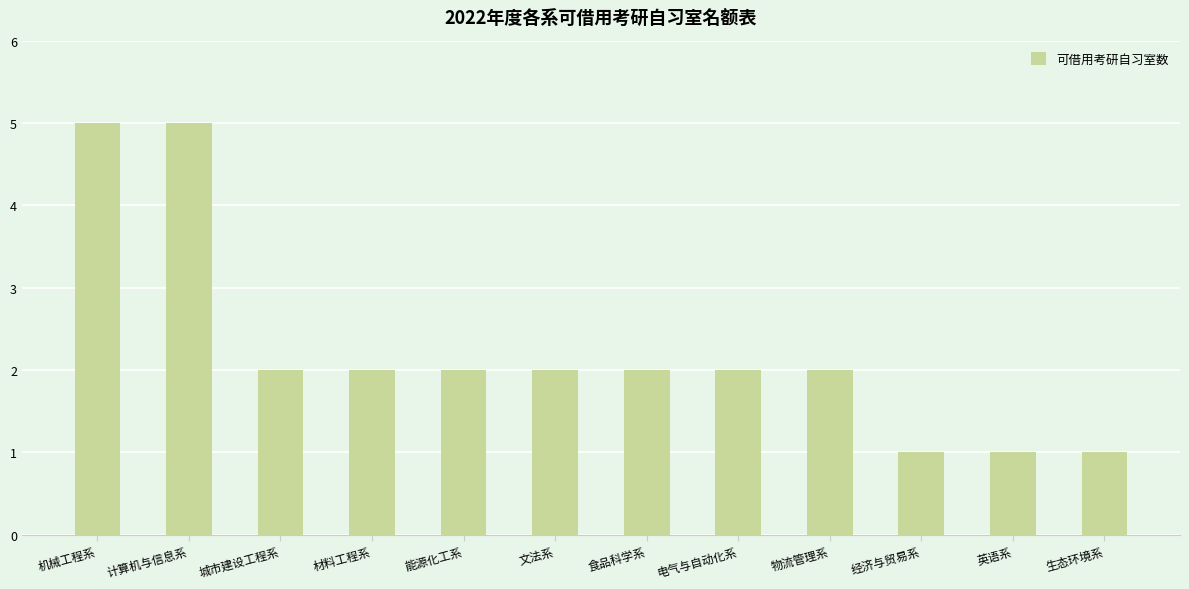

What is the smallest value displayed?

1